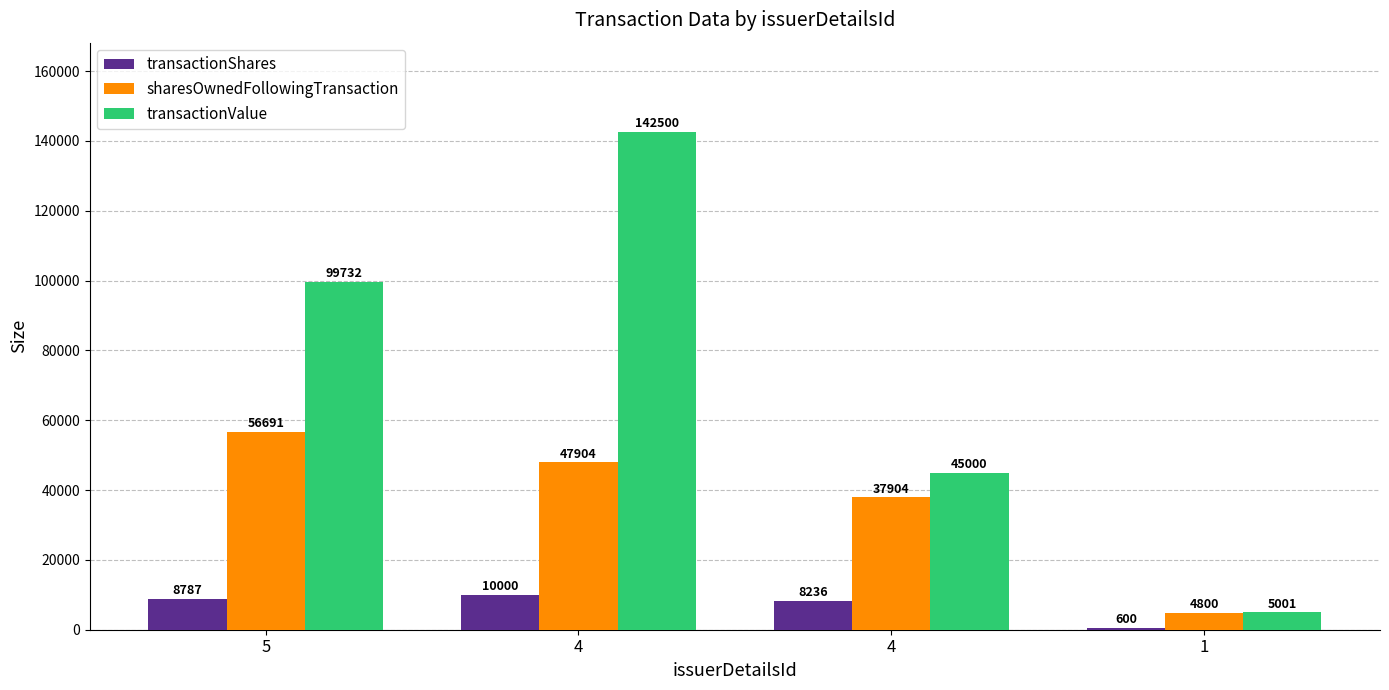

List the series in order of their overall mean, highest first.

transactionValue, sharesOwnedFollowingTransaction, transactionShares